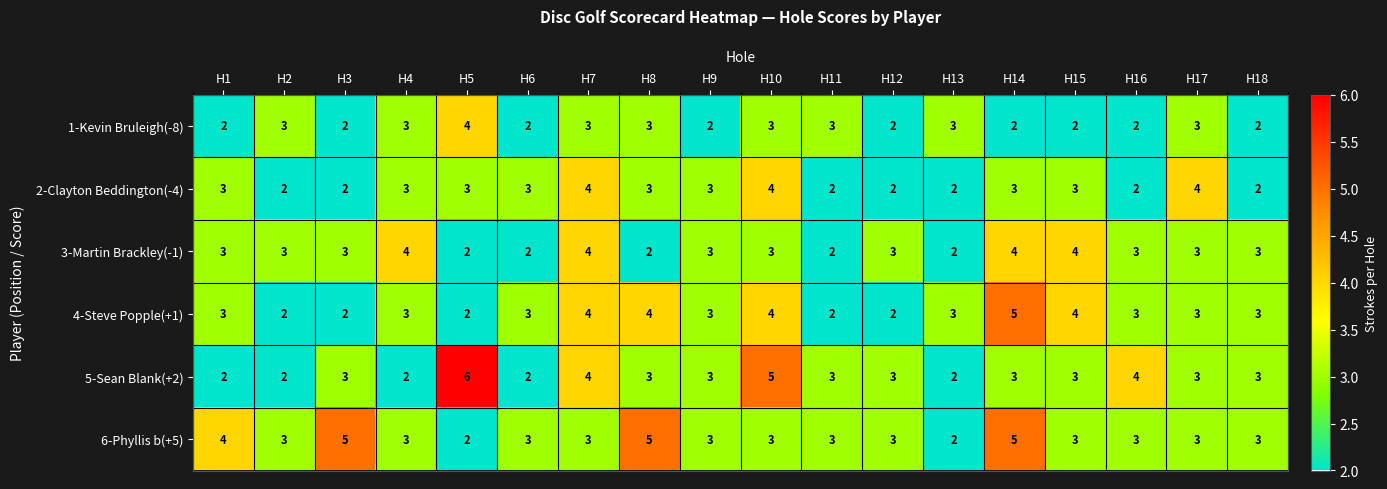

The 2-Clayton Beddington(-4) series shows 2 at H16. True or false?

True